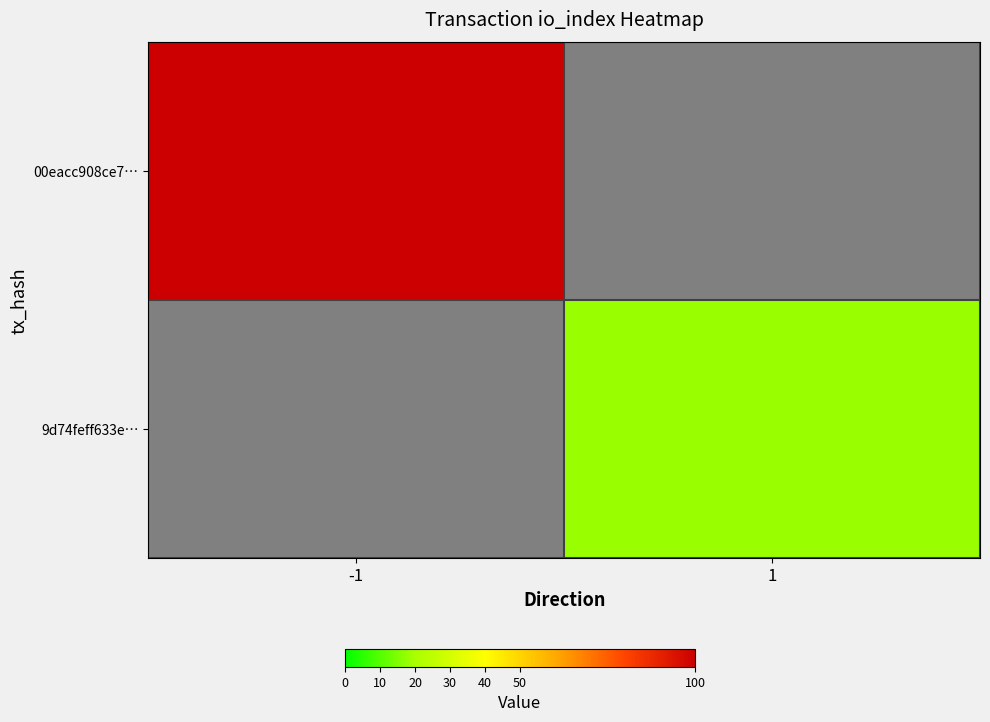

True or false: 9d74feff633e… has a value of 18.0 at 1.

True